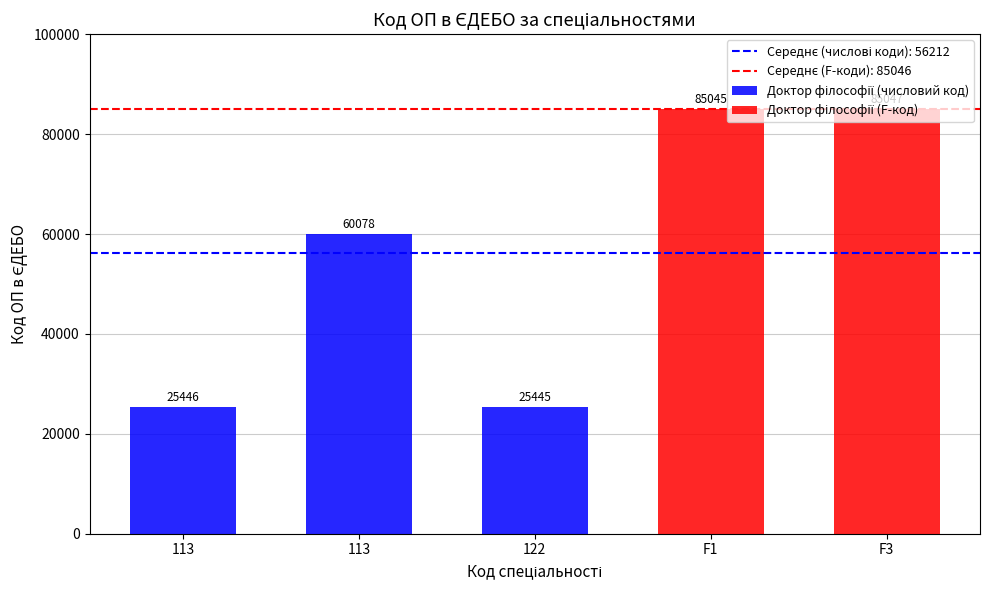

Which category has the highest value across all series?

F3